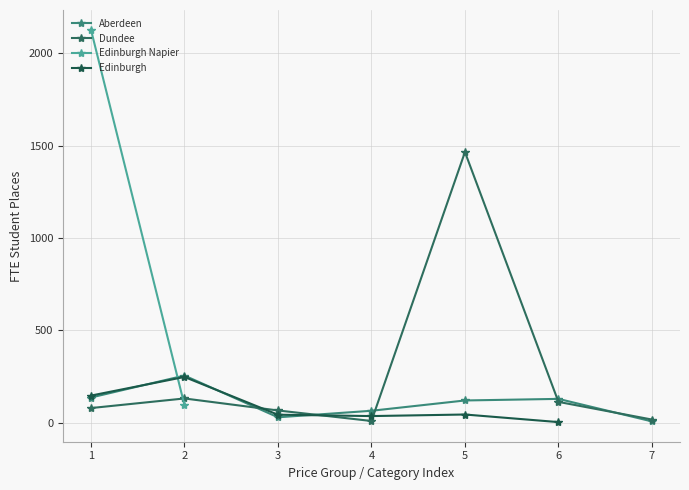

In Aberdeen, how many points are lower than both neighbors (excluding endpoints)?

1